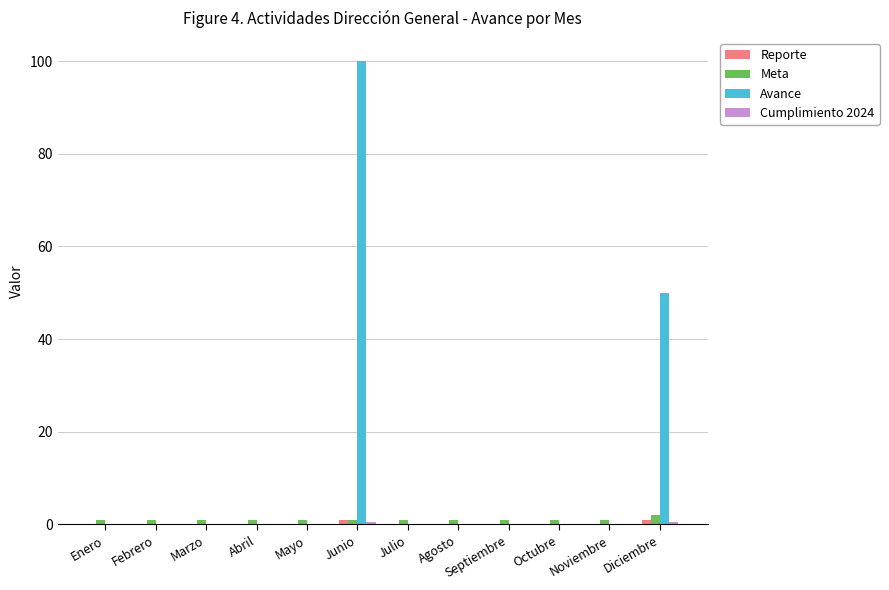

What is the average value of the Meta series?

1.1